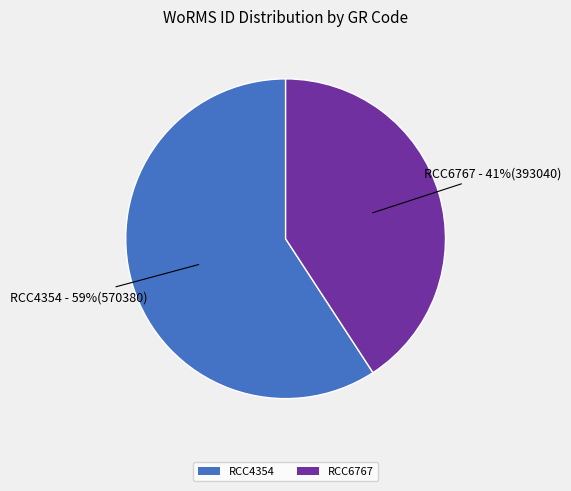

To the nearest percent, what is the combined percentage of RCC4354 and RCC6767?

100%